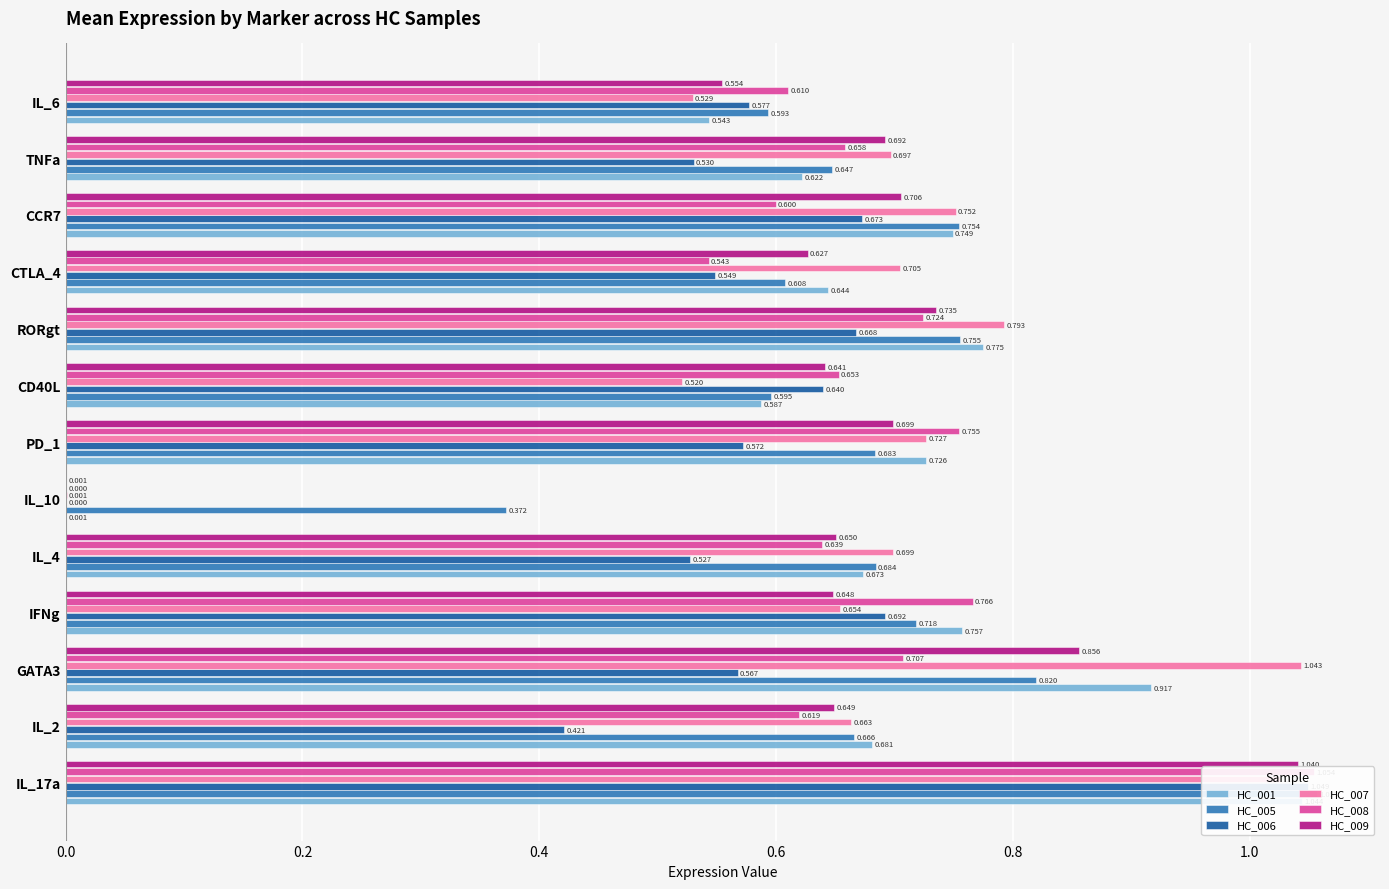

What is the spread (max minus min) of values at IL_4?

0.2